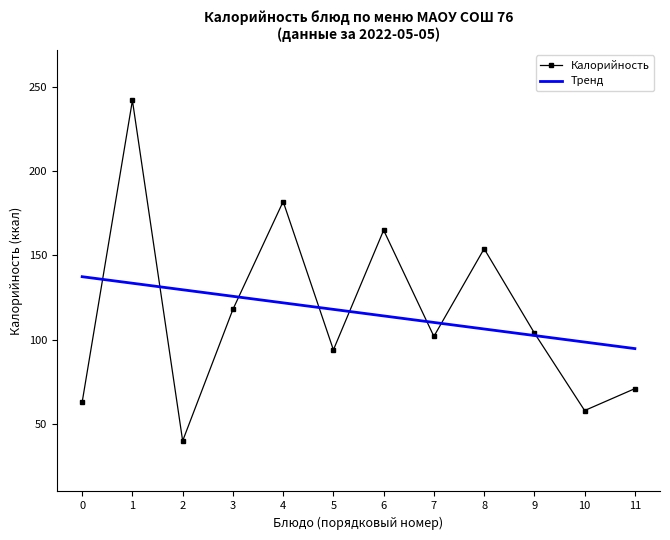

What is the value of the Калорийность point at the 1st from the left?

63